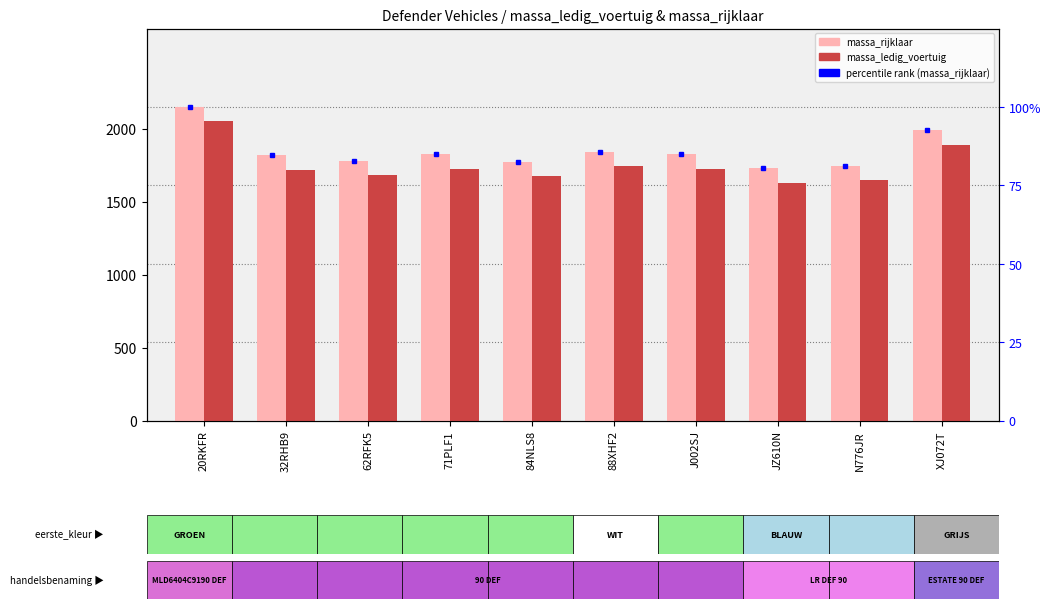

What is the difference between the percentile rank (massa_rijklaar) values at 88XHF2 and 84NLS8?

3.1